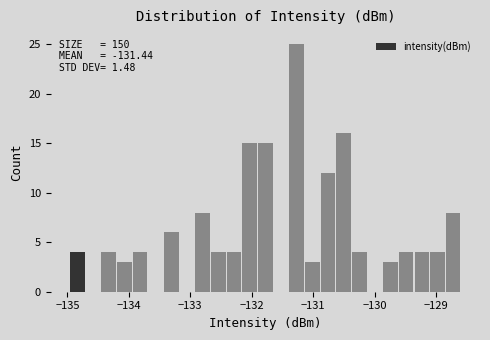

Around what value on the x-axis is the tallest bar? Give the approximate position of its centre, as read against the axis.

-131.3